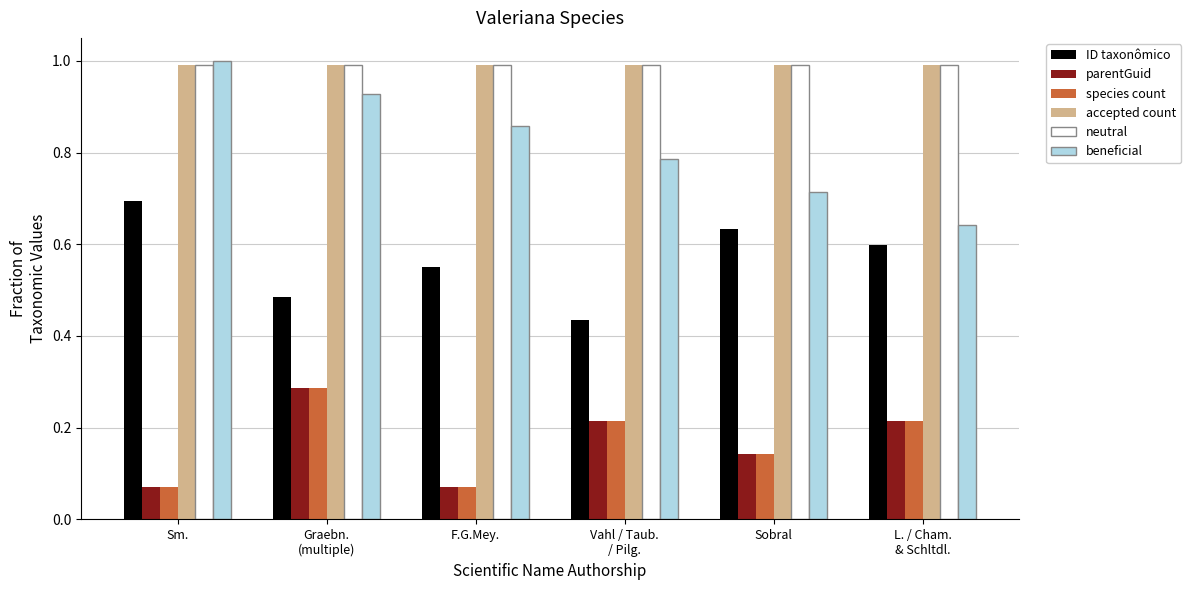

What is the average value of the neutral series?

1.0